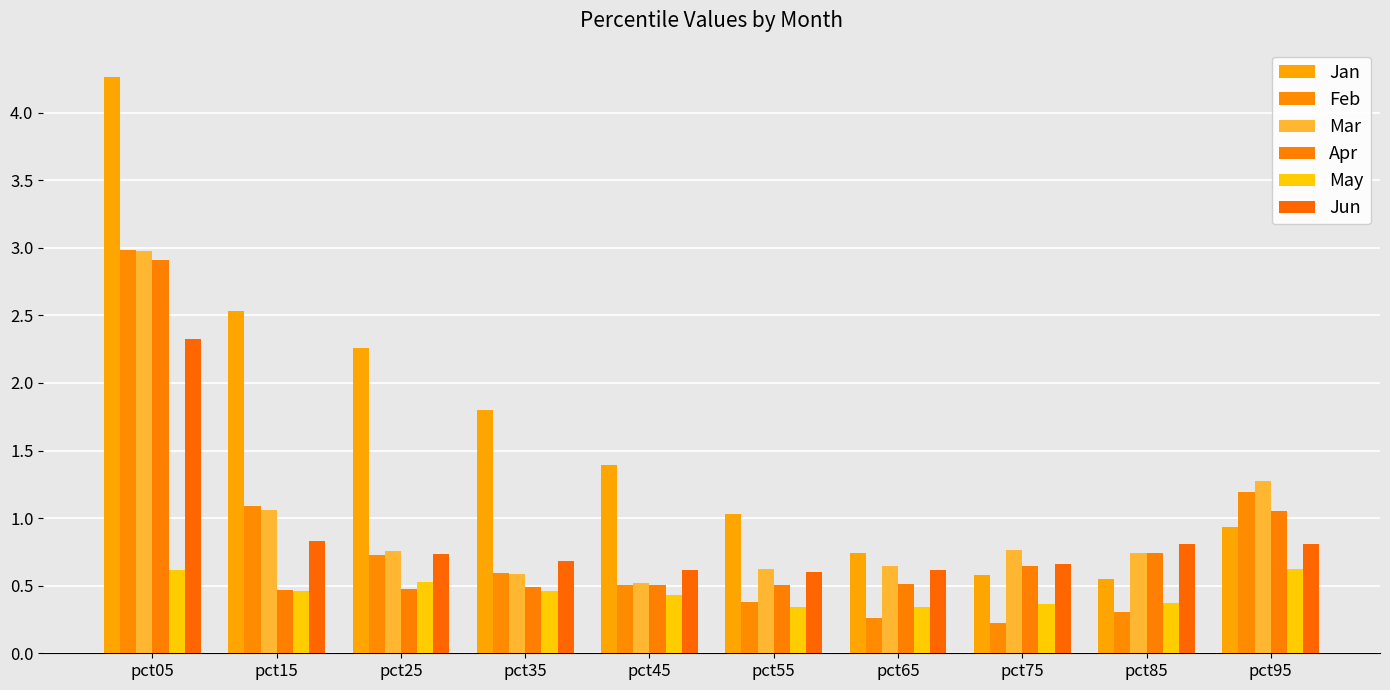

Which series has the largest range (max minus min)?

Jan